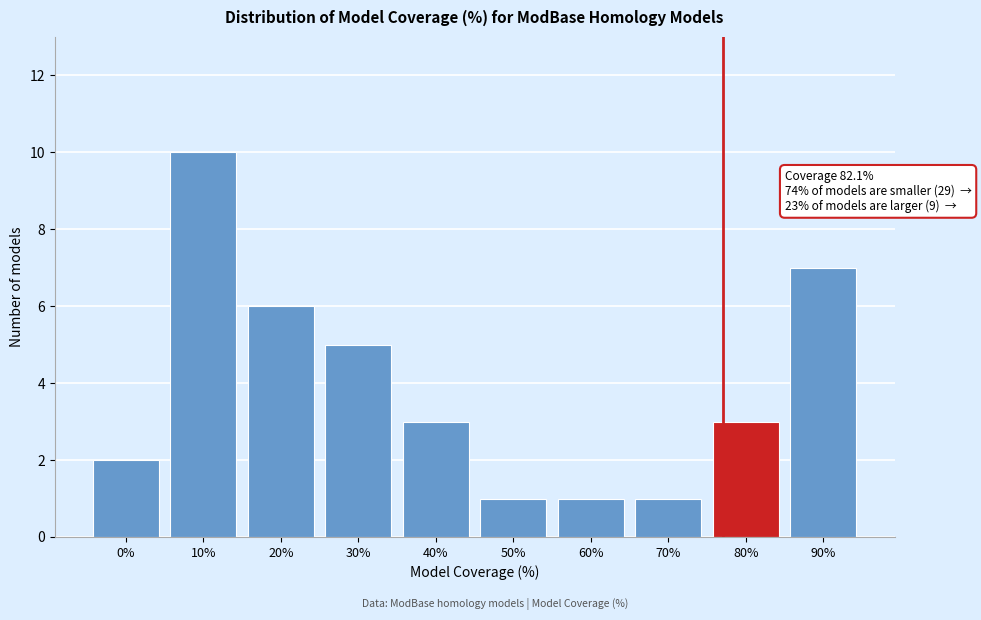

Reading left to right, list all the values displayed in this chart.

0%=2	10%=10	20%=6	30%=5	40%=3	50%=1	60%=1	70%=1	80%=3	90%=7